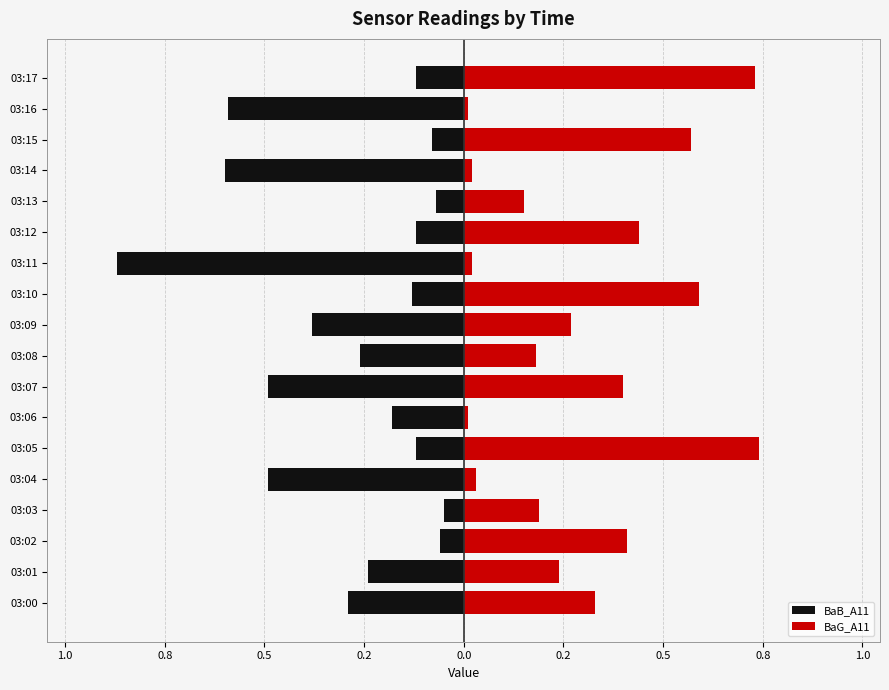

What is the smallest value displayed?

-0.9